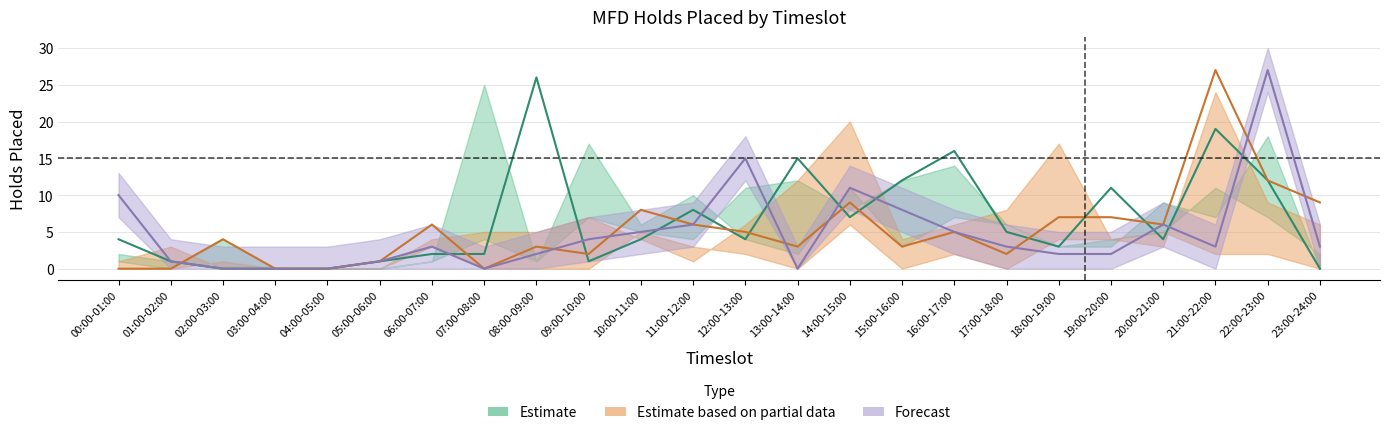

True or false: 2023-07-18 has more than 0 interior local peaks.

True